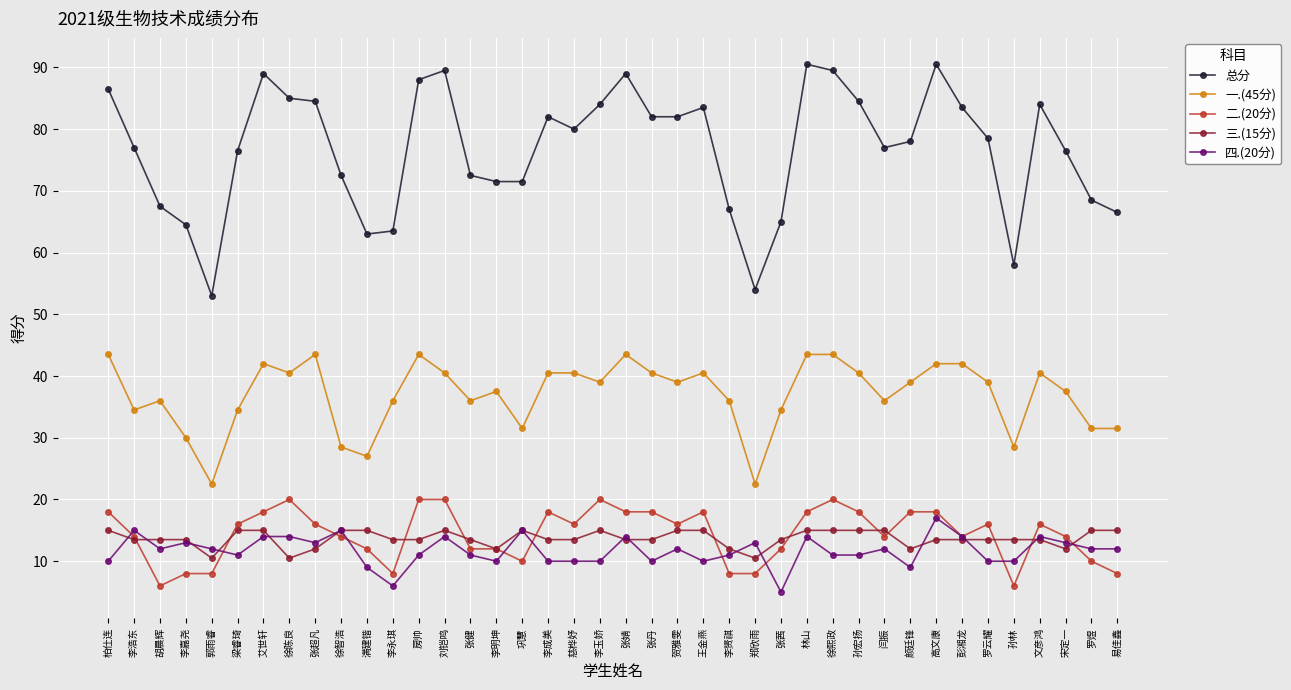

What is the maximum value for 四.(20分)?

17.0